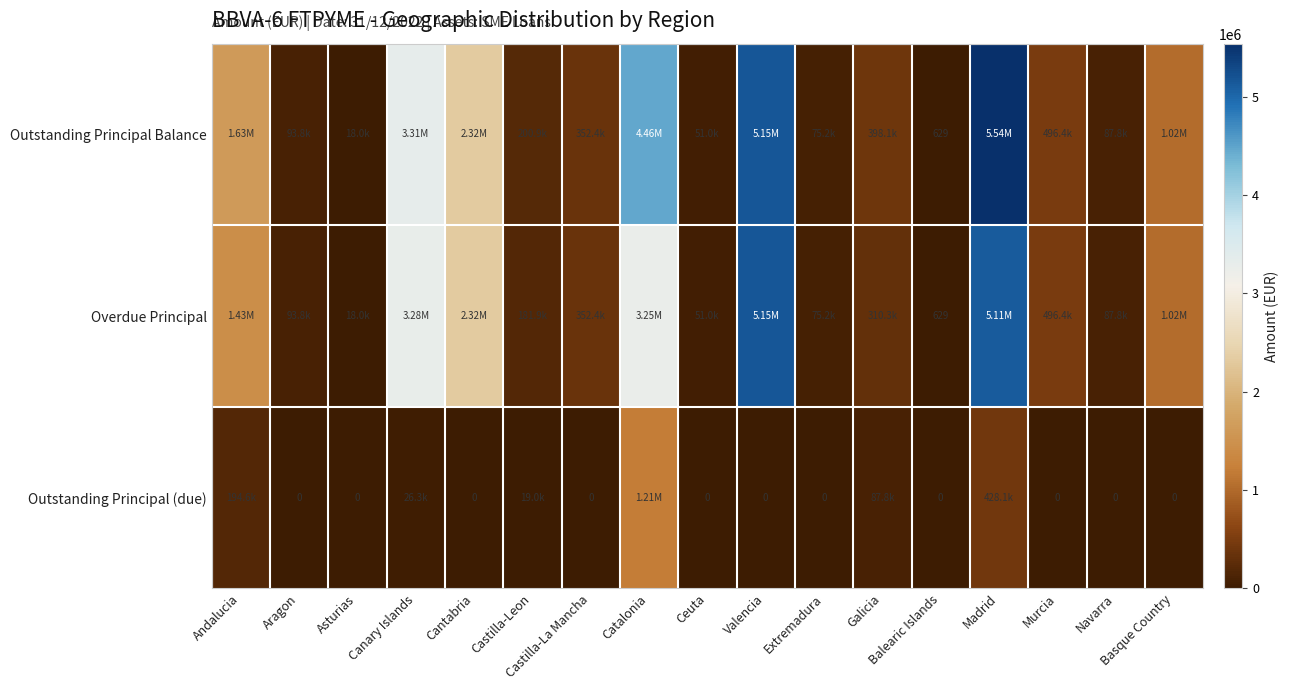

Is the value of Overdue Principal at Balearic Islands greater than the value of Outstanding Principal (due) at Valencia?

Yes